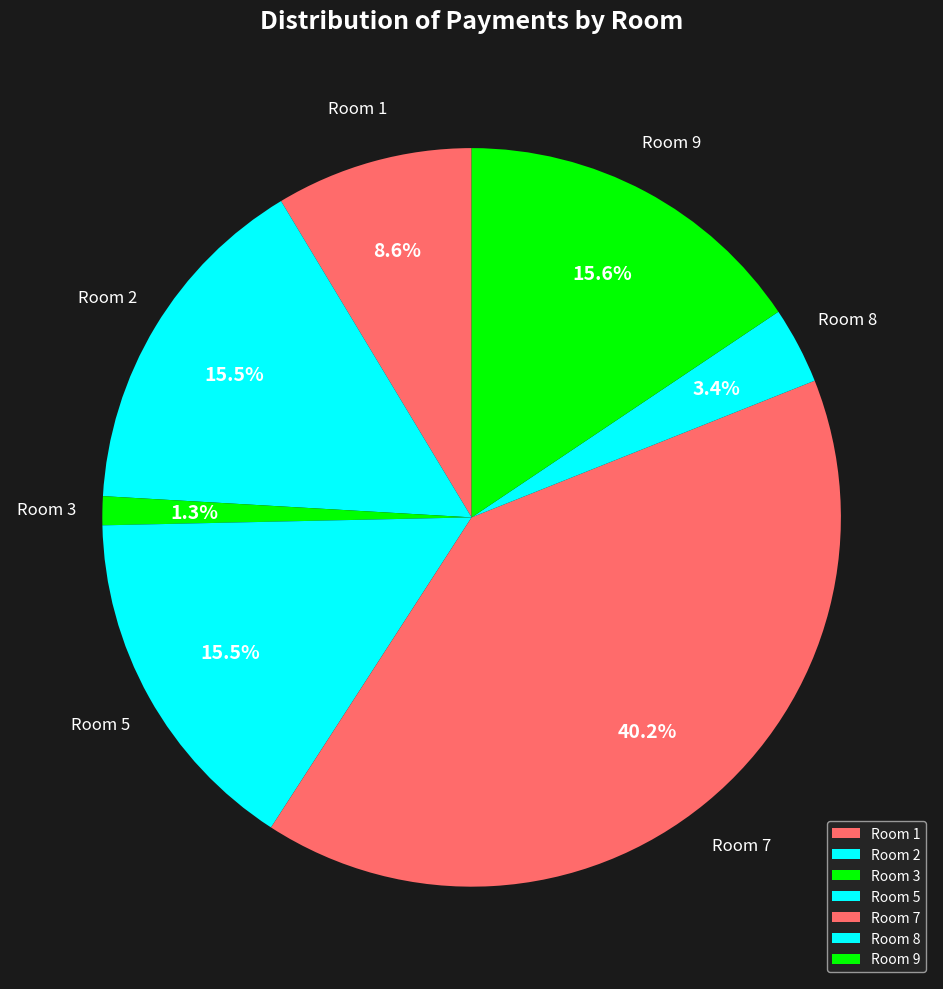

How many slices are in this pie chart?

7